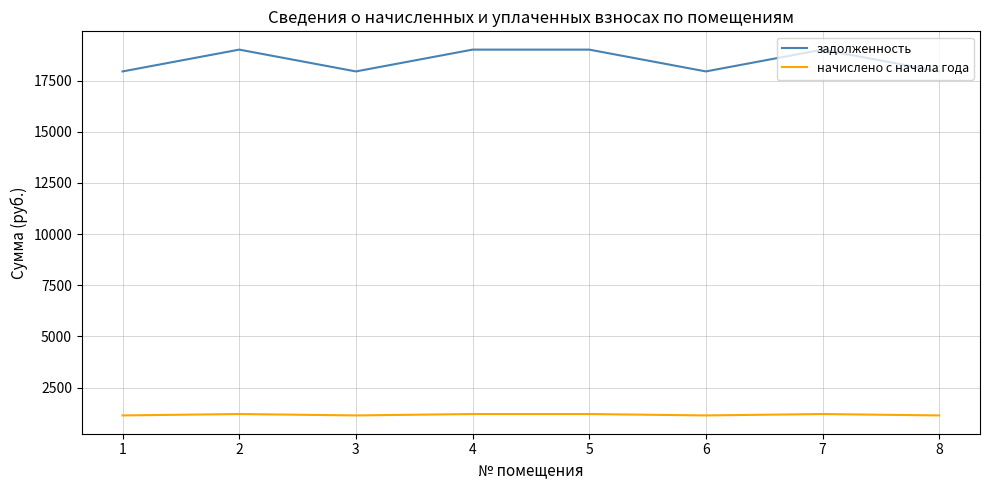

Which series has the widest spread of values?

задолженность